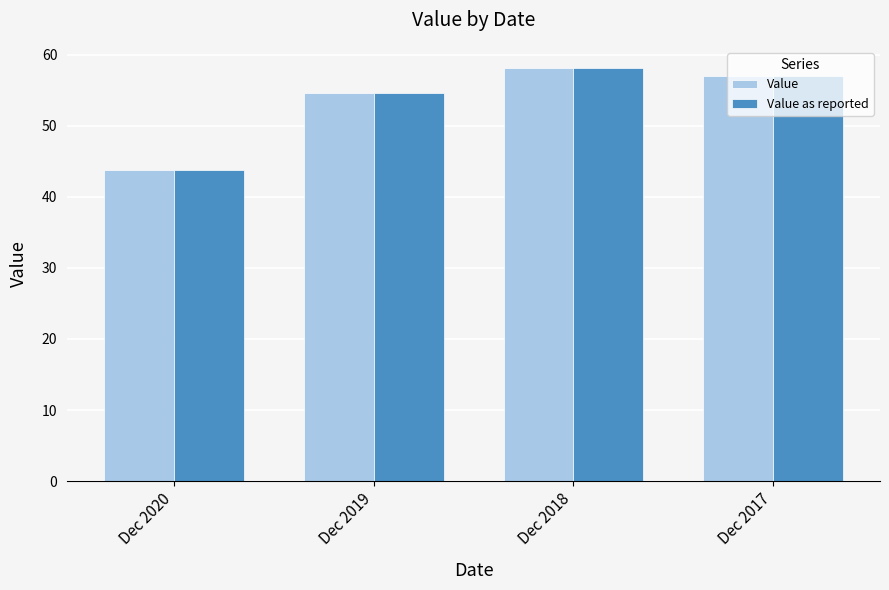

Reading right to left, extract all data points from this chart.

Value: Dec 2017=57.1	Dec 2018=58.2	Dec 2019=54.7	Dec 2020=43.8
Value as reported: Dec 2017=57.1	Dec 2018=58.2	Dec 2019=54.7	Dec 2020=43.8